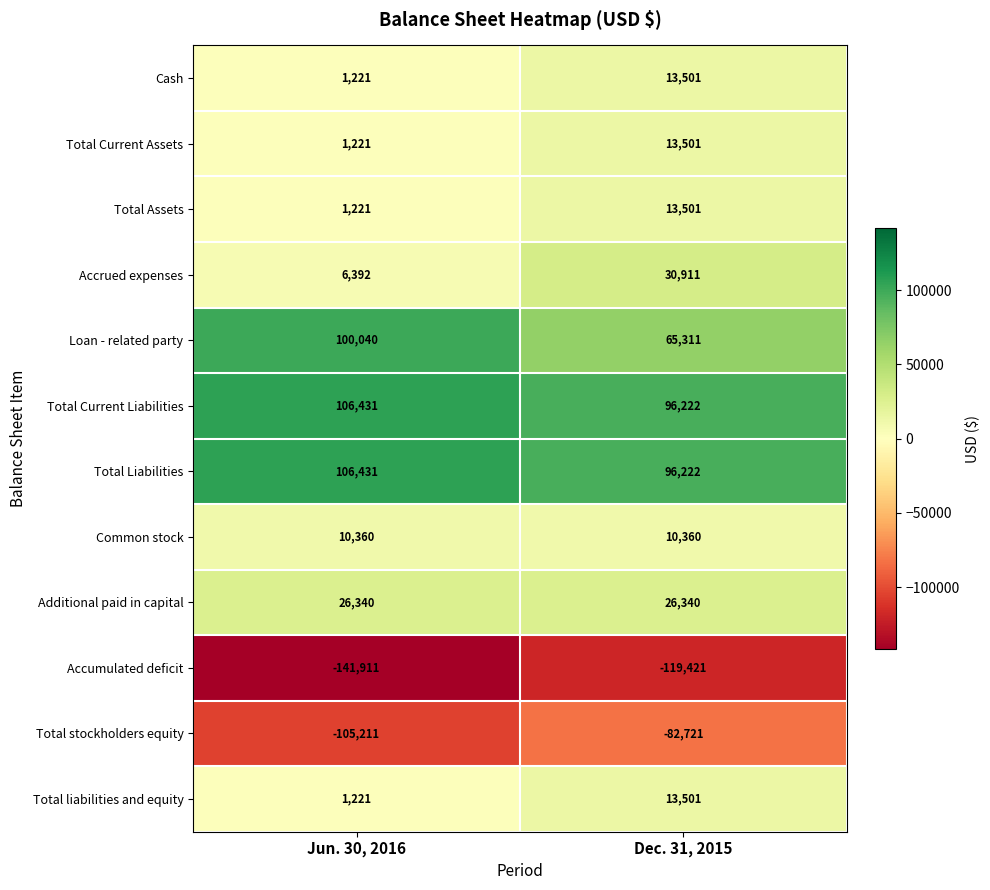

Which series changed the most between Jun. 30, 2016 and Dec. 31, 2015?

Loan - related party